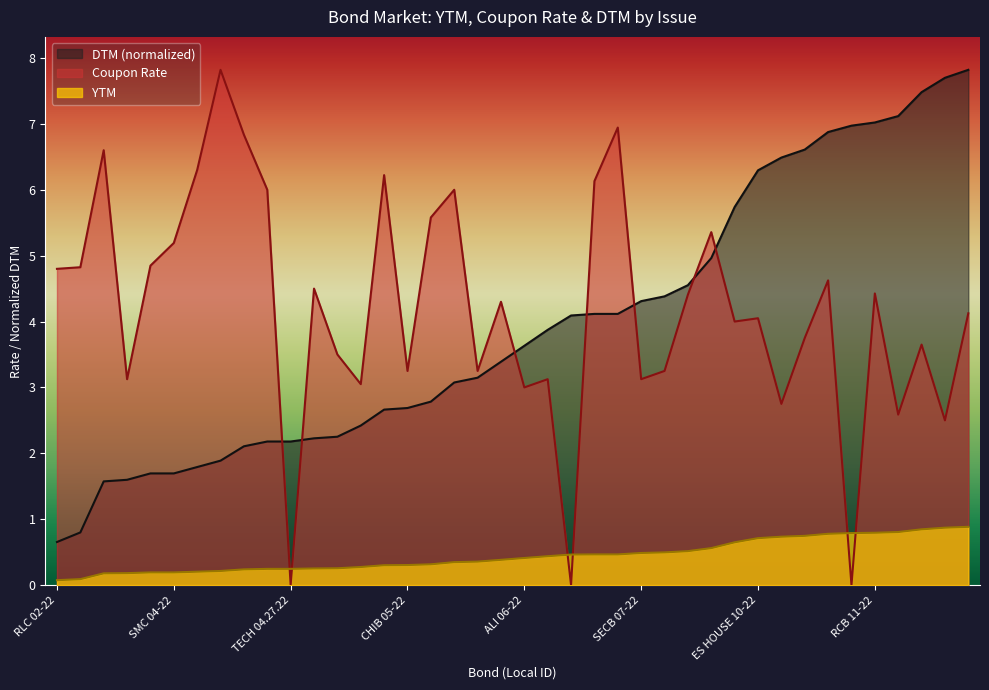

What is the label of the 36th point from the left?

RCB 11-22